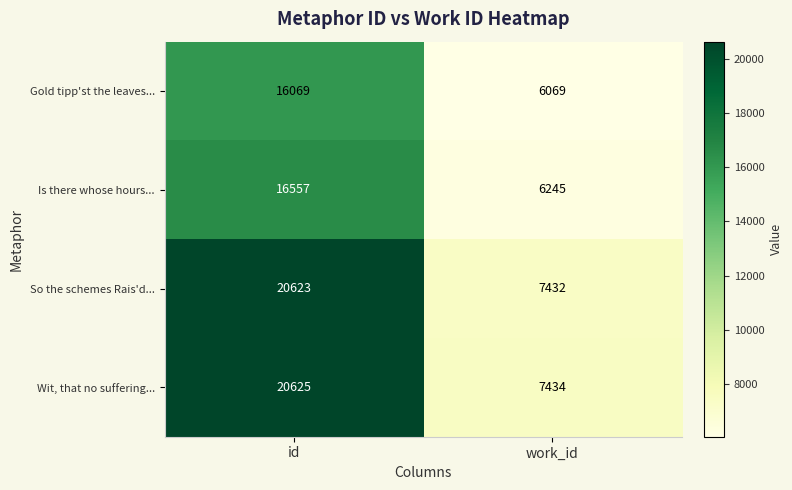

What is the sum of all Gold tipp'st the leaves... values?

22138